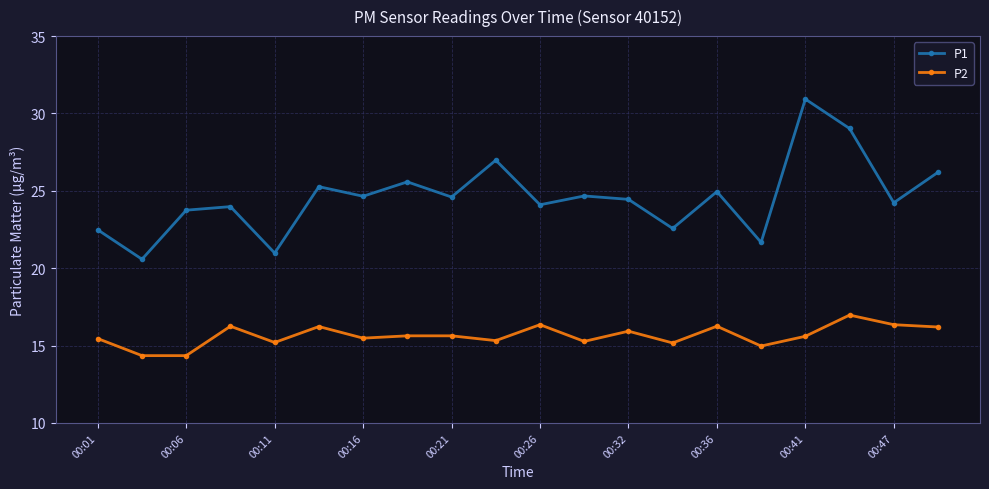

Which series has the largest total across all categories?

P1